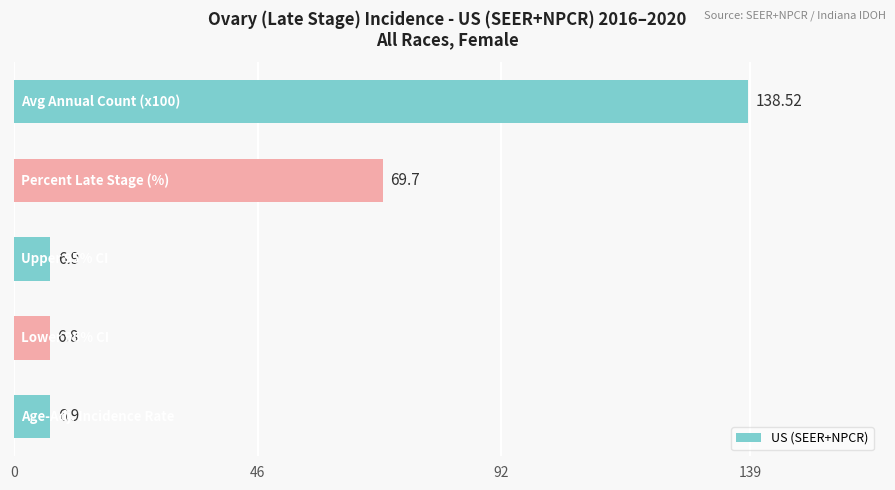

What is the sum of all values?

228.8